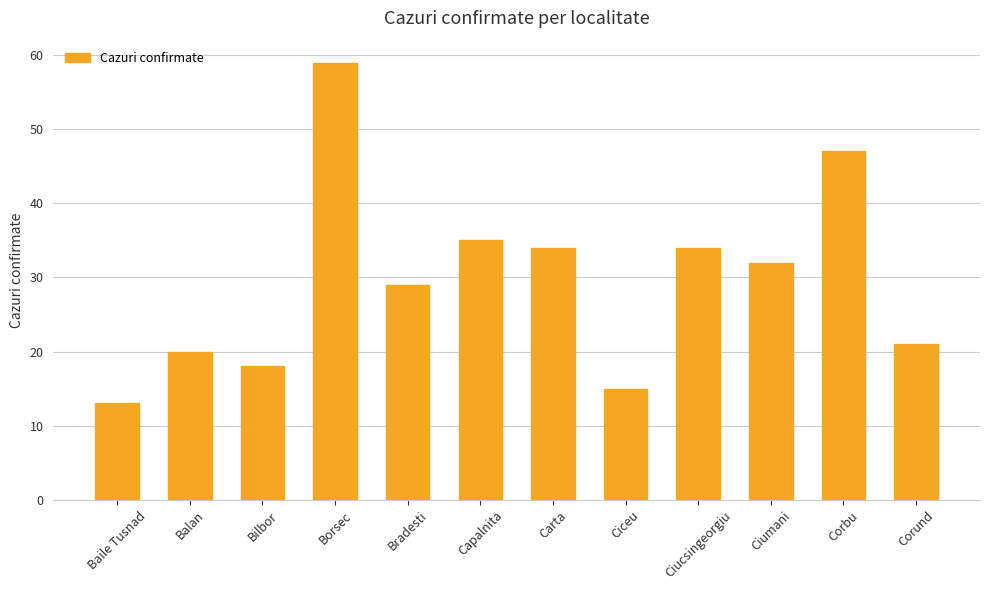

How many data points does each series have?

12